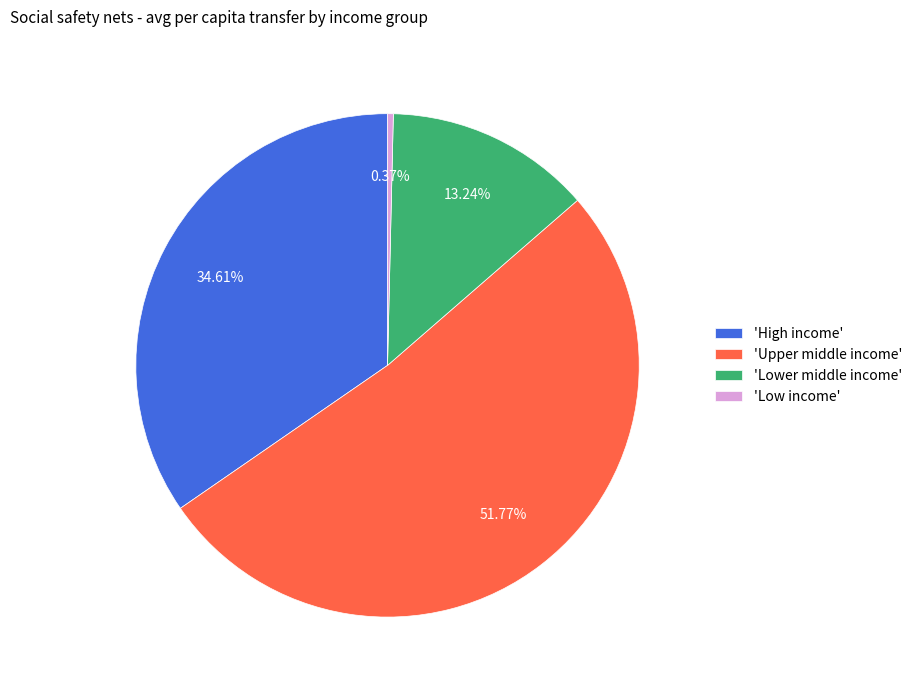

Which category has the smallest portion of the pie?

'Low income'